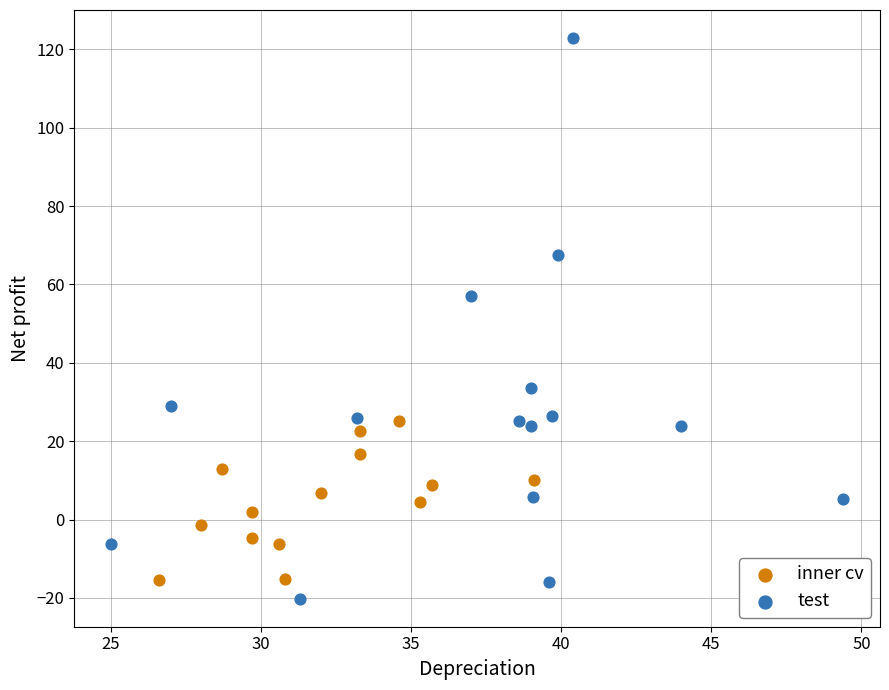

Which series has the widest spread of Y values?

test